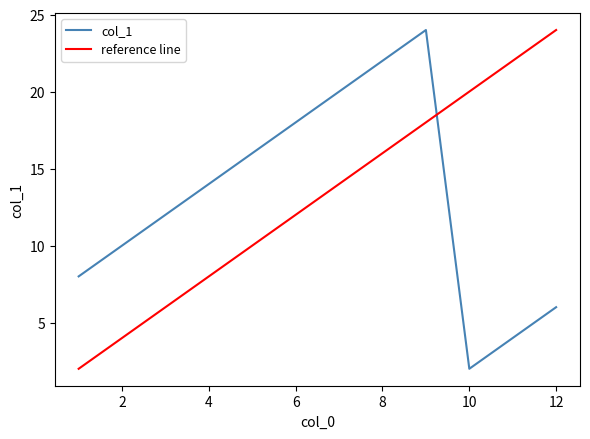

At which category does the data reach its first local valley?

10